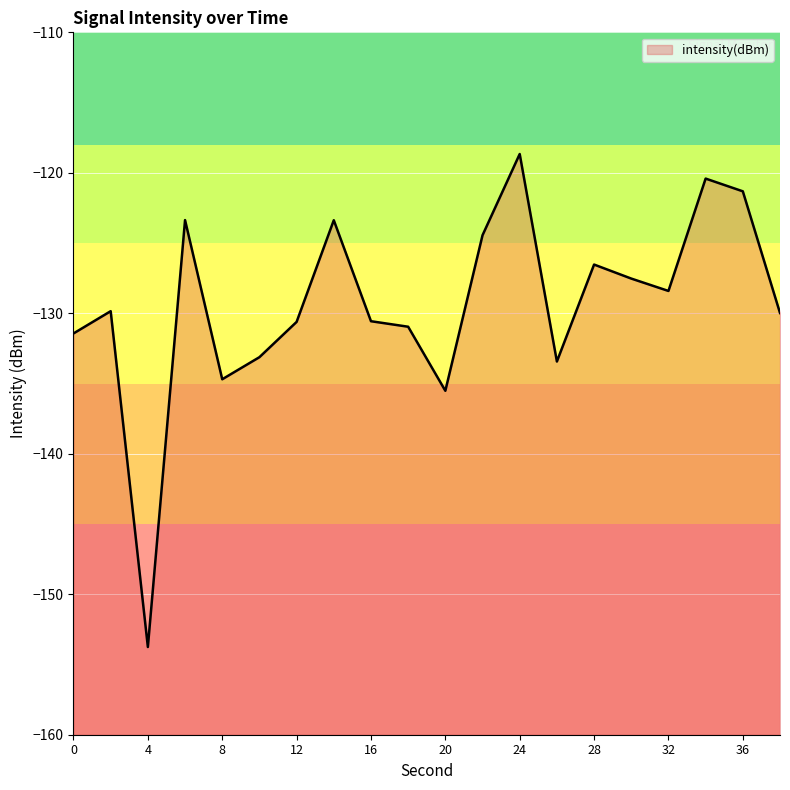

How many distinct data groups are displayed?

1